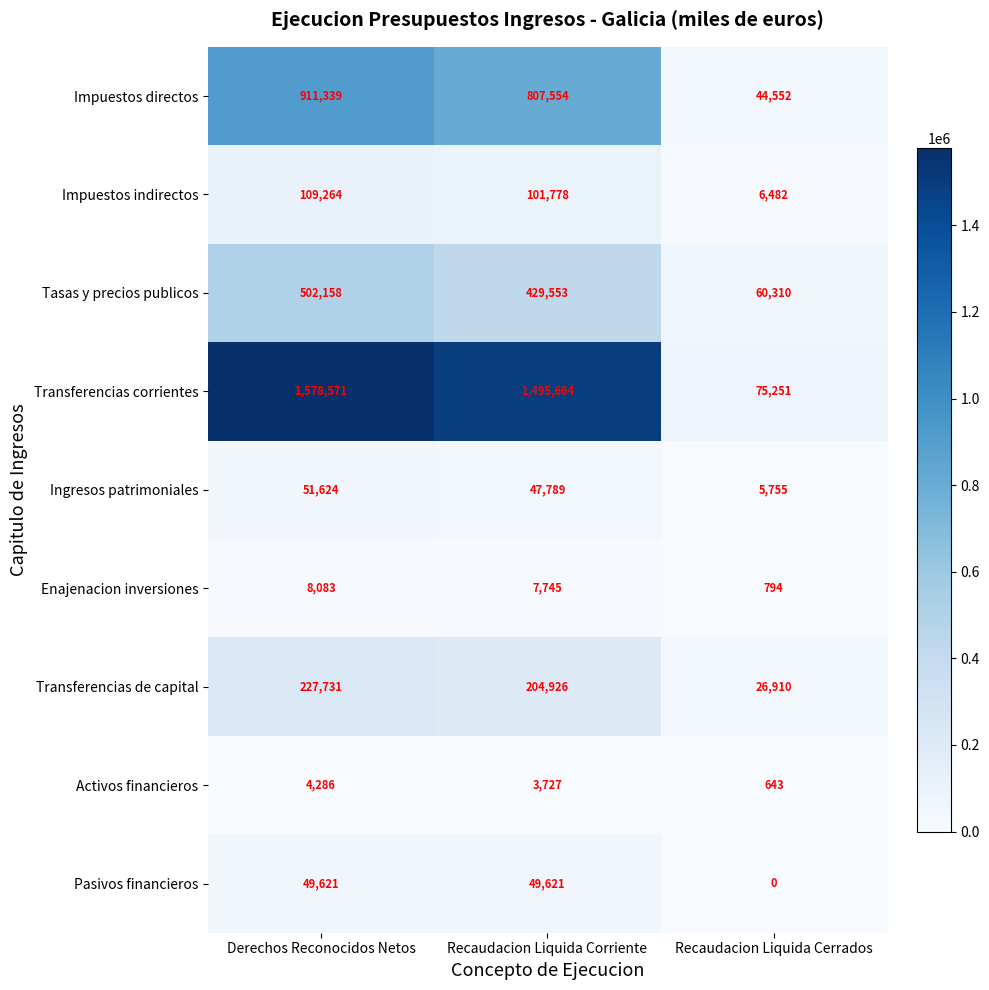

What is the difference between the maximum and minimum values in the Ingresos patrimoniales series?

45869